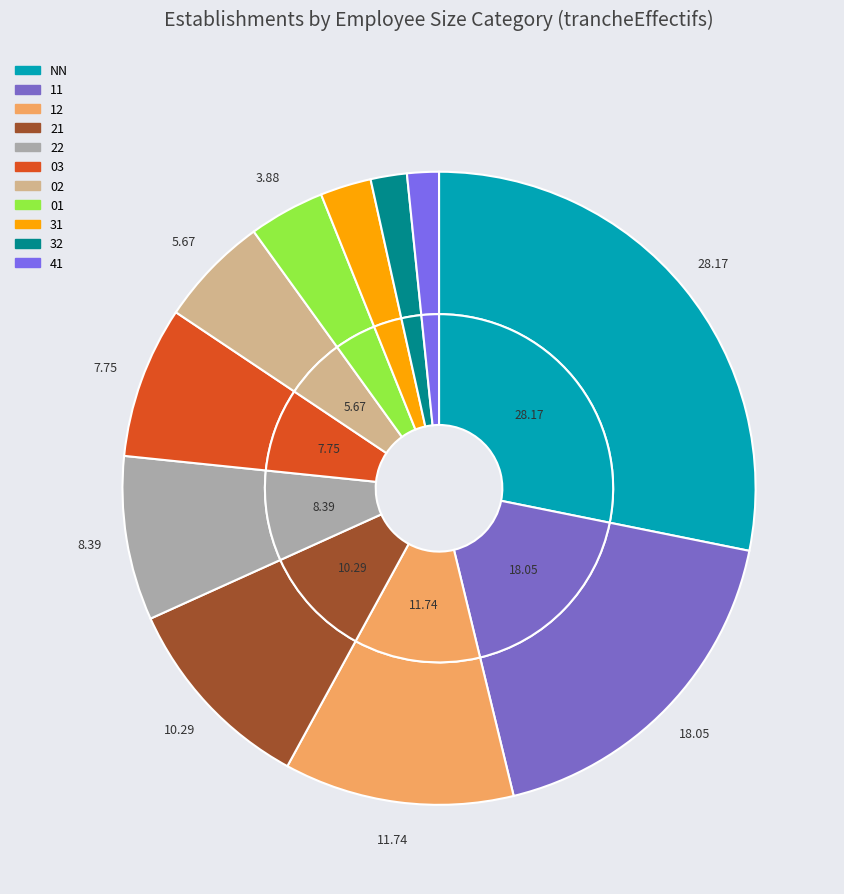

The 41 slice represents 2% of the pie. True or false?

True